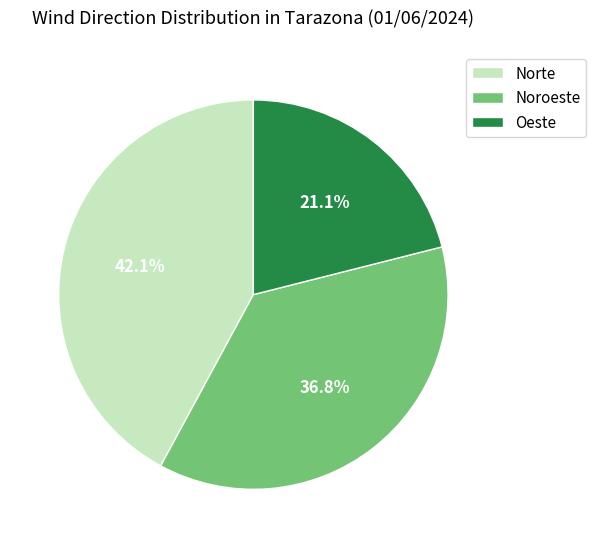

How much of the chart is everything except Oeste?

78.9%